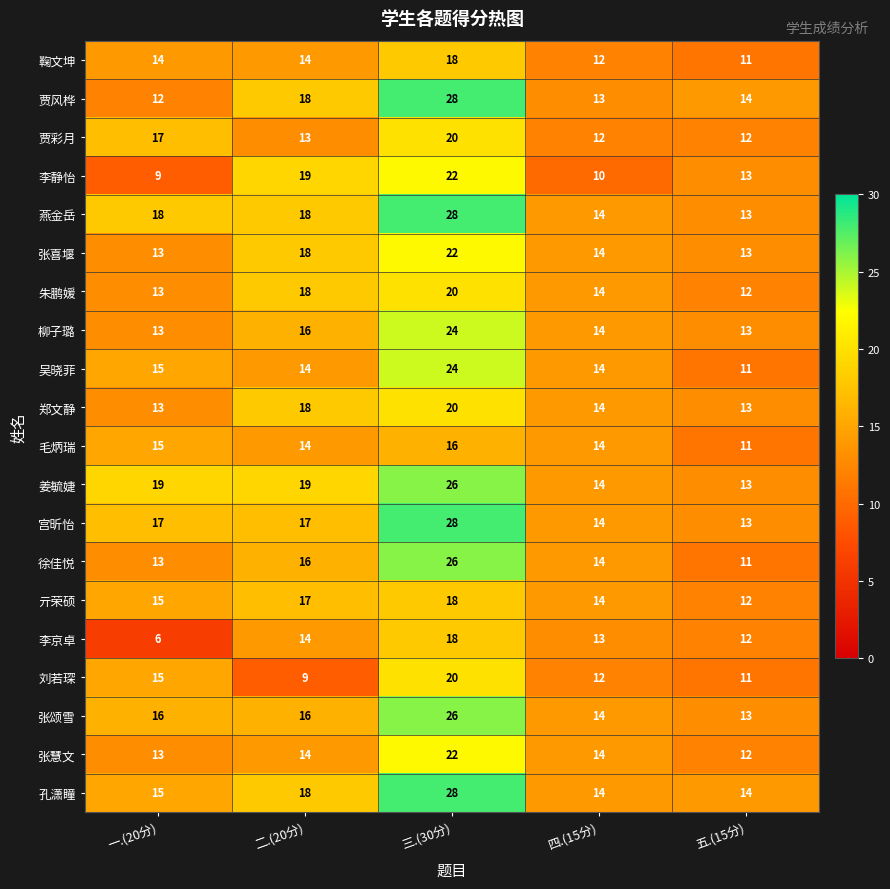

At how many categories does at least one series exceed 15?

3